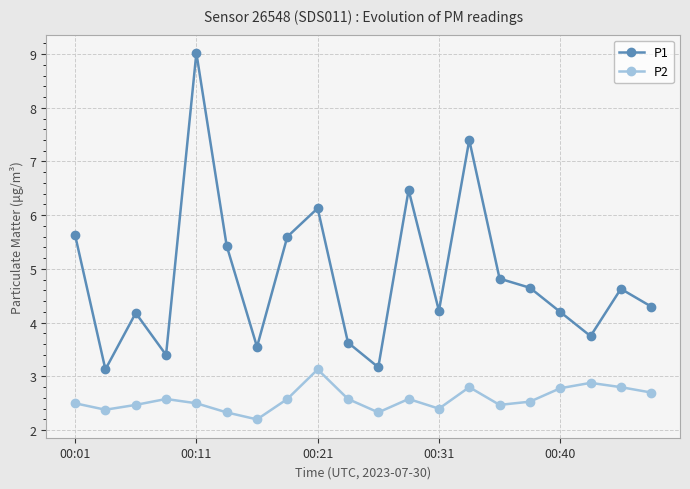

Which series has the largest total across all categories?

P1